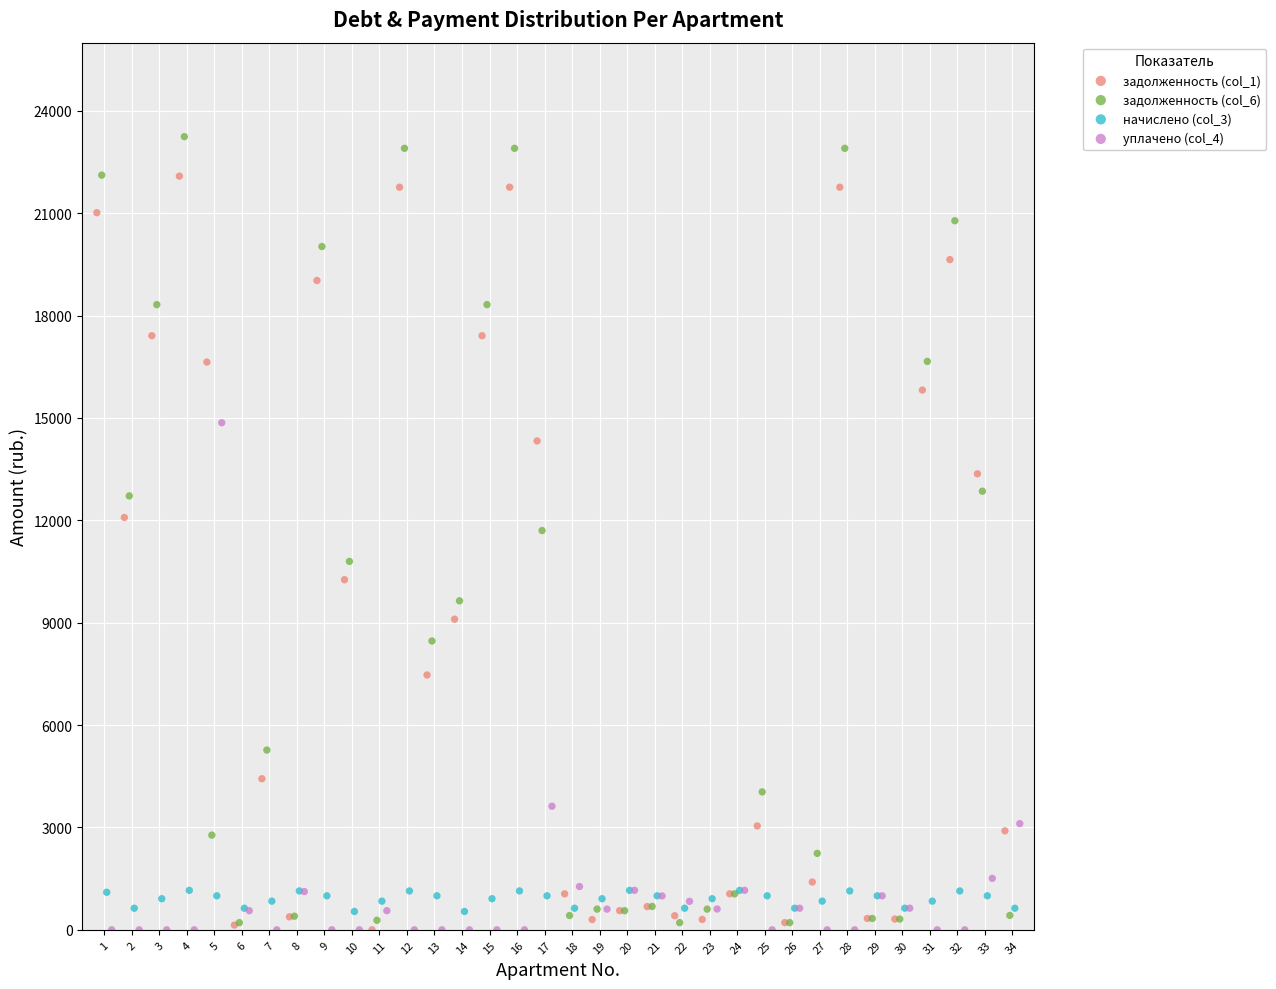

Which series has the largest Y range (max minus min)?

задолженность (col_6)